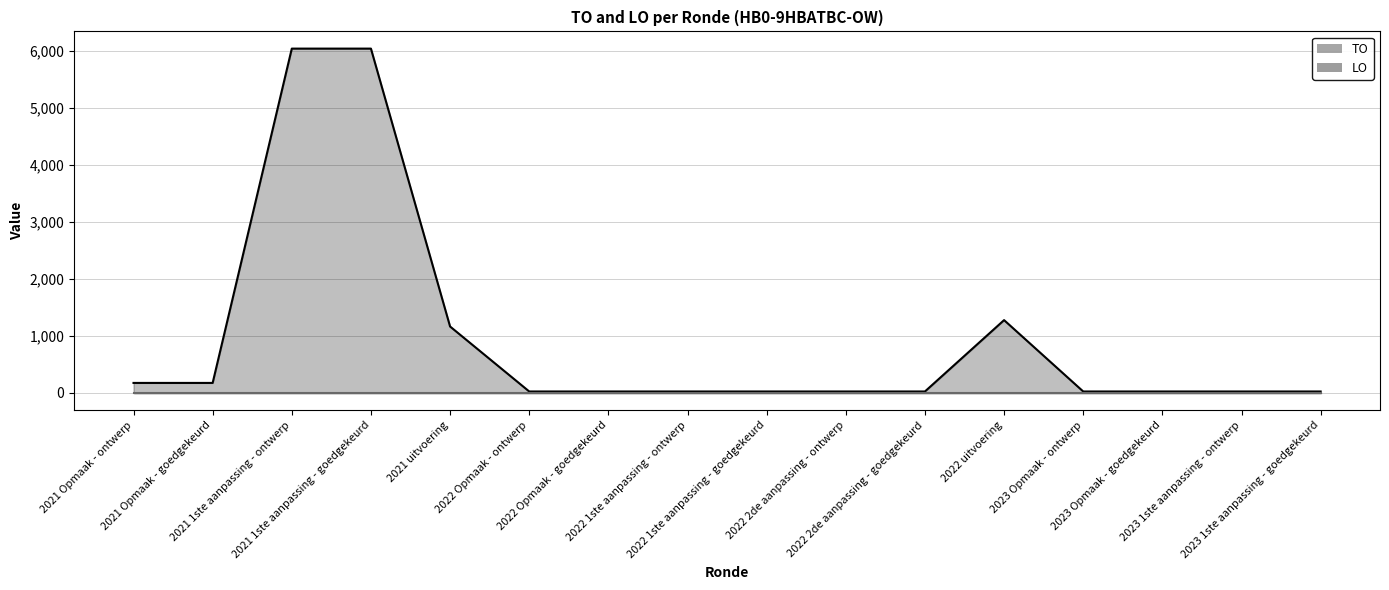

What is the label of the 1st point from the left?

2021 Opmaak - ontwerp